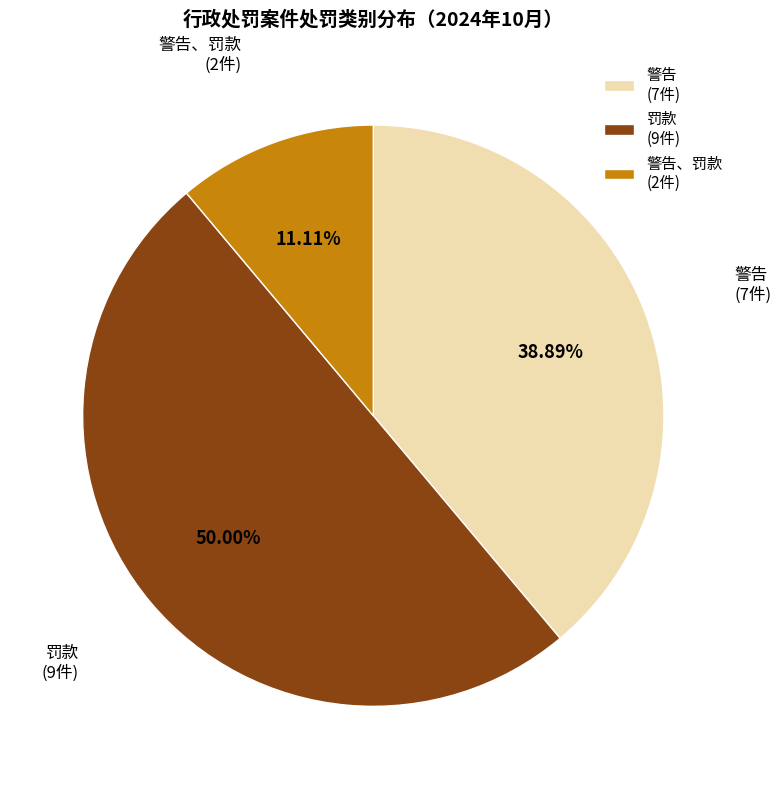

Combined, do 罚款 (9件) and 警告 (7件) account for over 50%?

Yes